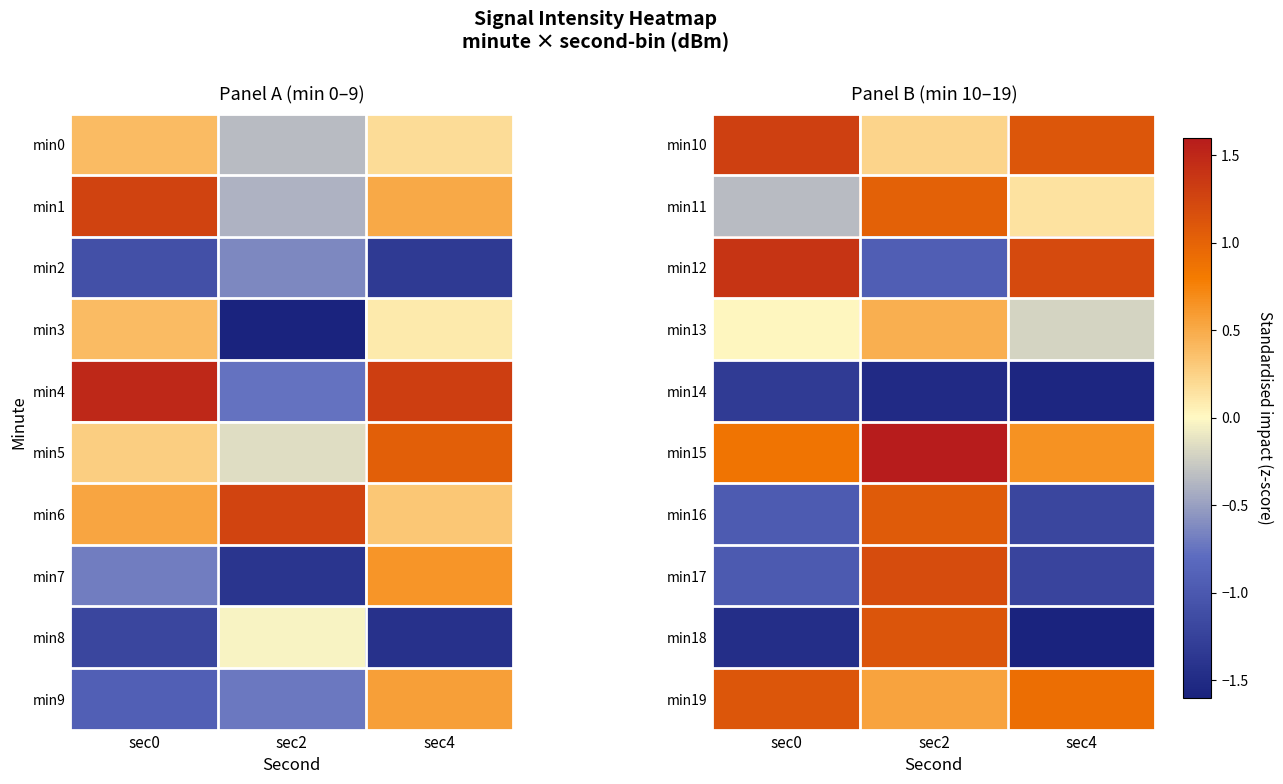

At how many categories does at least one series exceed 1?

3